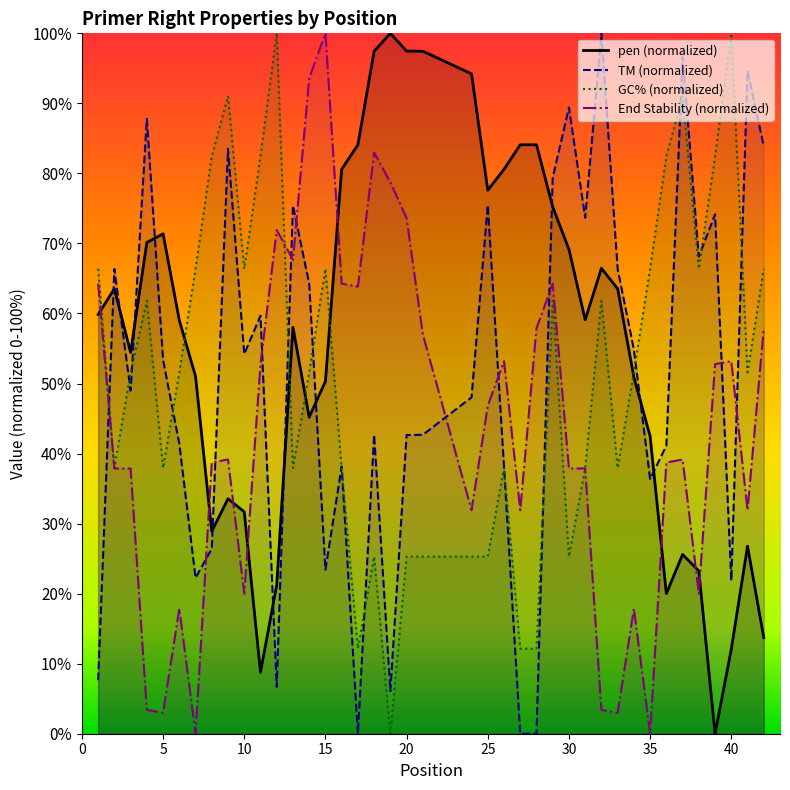

Is the value of PRIMER_RIGHT_0_TM at 27 greater than the value of pen at 11?

No